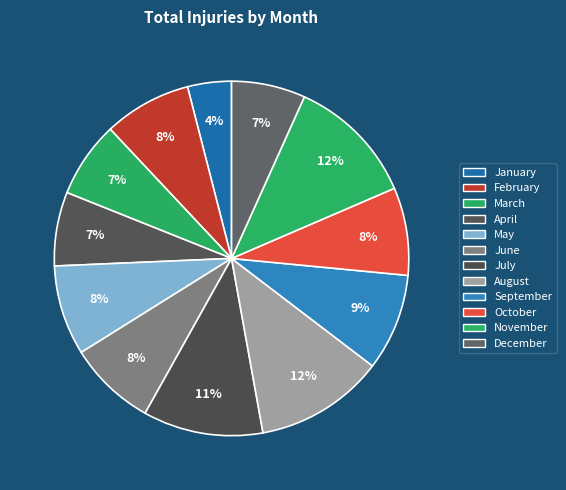

Count the number of slices in the pie.

12